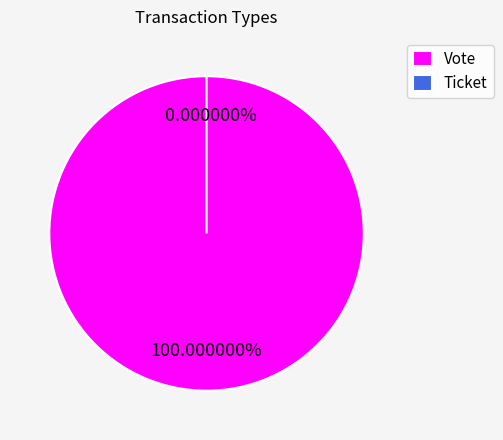

Which category accounts for the majority?

Vote